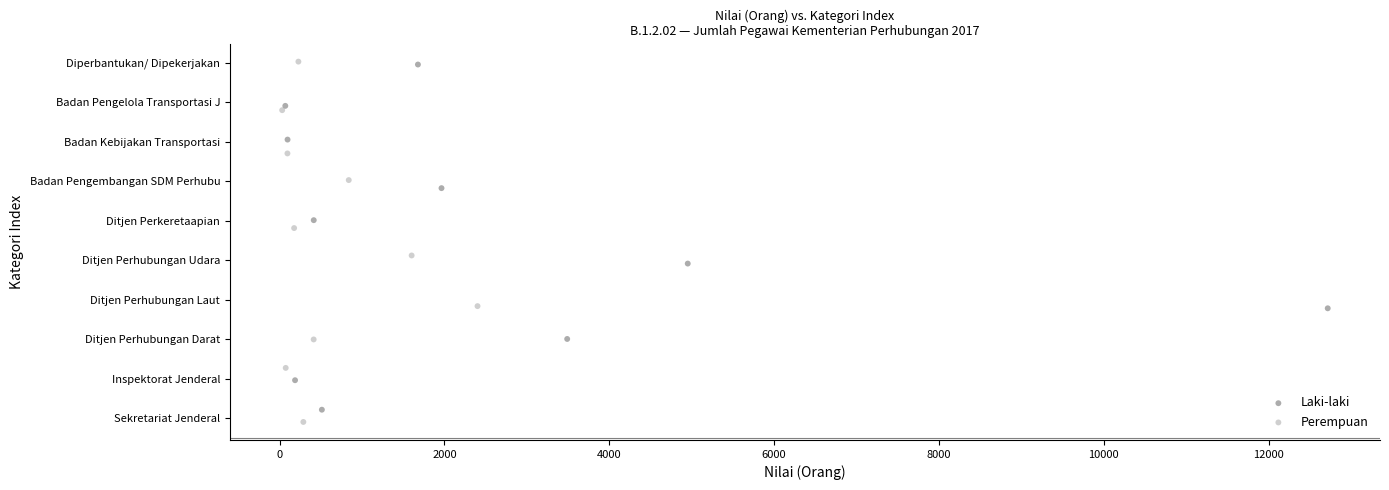

Which series reaches the minimum Y coordinate?

Perempuan